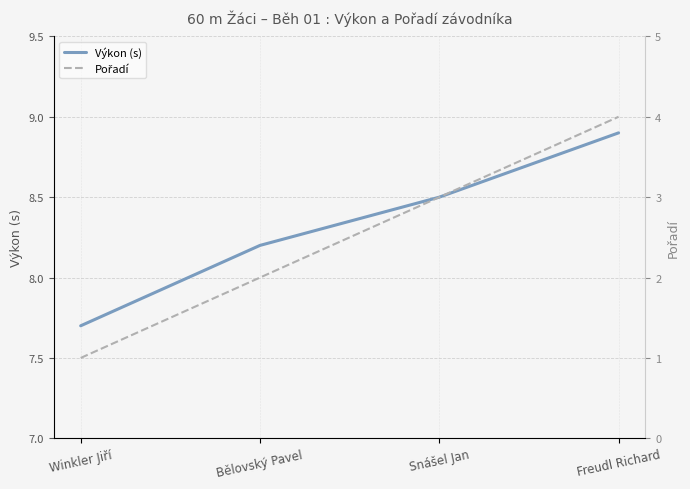

At which label does Pořadí reach its minimum?

Winkler Jiří